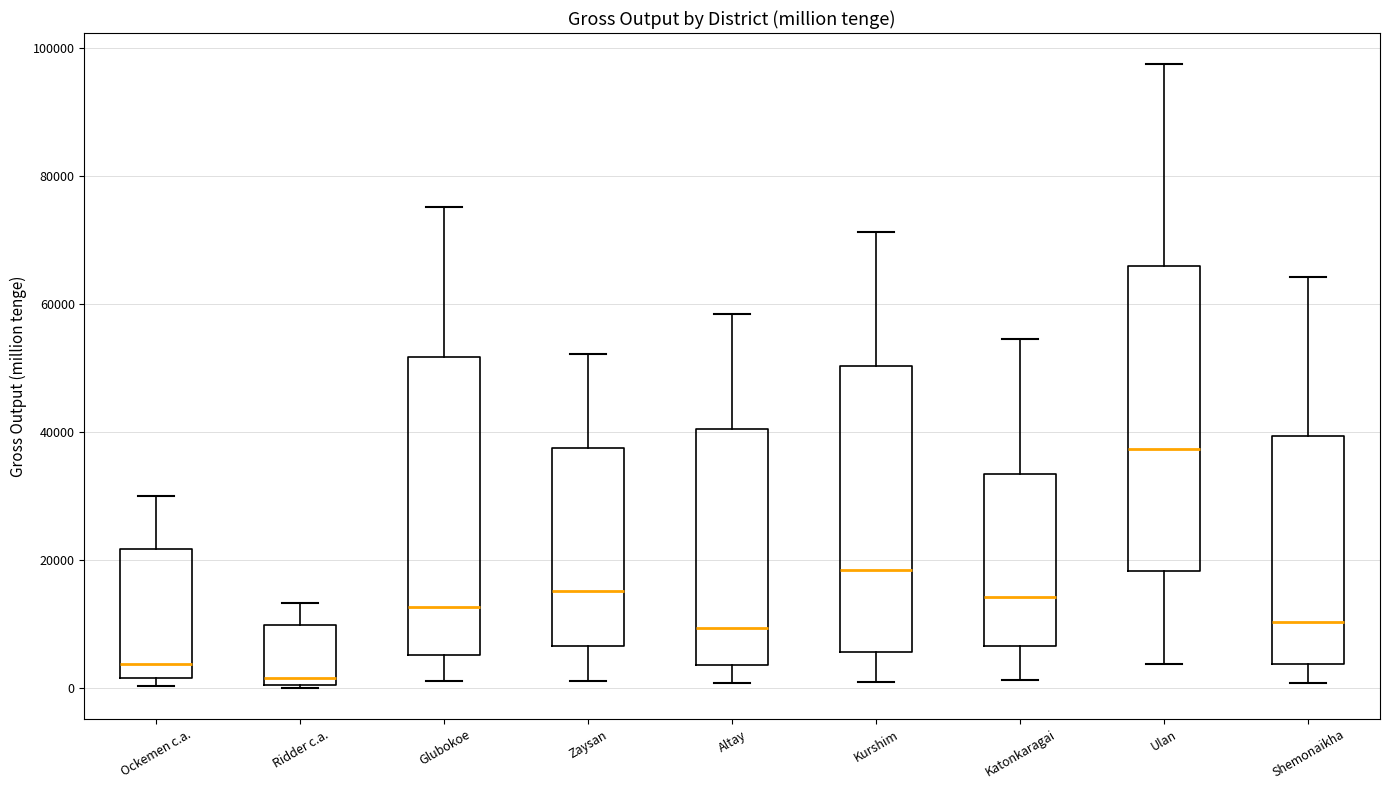

Reading left to right, transcribe this box plot: for each box, give where its median line is, the range the box spans, and where its two whiskers end, as read against the y-axis. The values are not printed on the chart, so give them approximately, as read against the axis.

Ockemen c.a.: median 4000, box 2000 to 22000, whiskers 0 to 30000
Ridder c.a.: median 2000, box 0 to 10000, whiskers 0 to 14000
Glubokoe: median 12000, box 6000 to 52000, whiskers 2000 to 76000
Zaysan: median 16000, box 6000 to 38000, whiskers 2000 to 52000
Altay: median 10000, box 4000 to 40000, whiskers 0 to 58000
Kurshim: median 18000, box 6000 to 50000, whiskers 0 to 72000
Katonkaragai: median 14000, box 6000 to 34000, whiskers 2000 to 54000
Ulan: median 38000, box 18000 to 66000, whiskers 4000 to 98000
Shemonaikha: median 10000, box 4000 to 40000, whiskers 0 to 64000